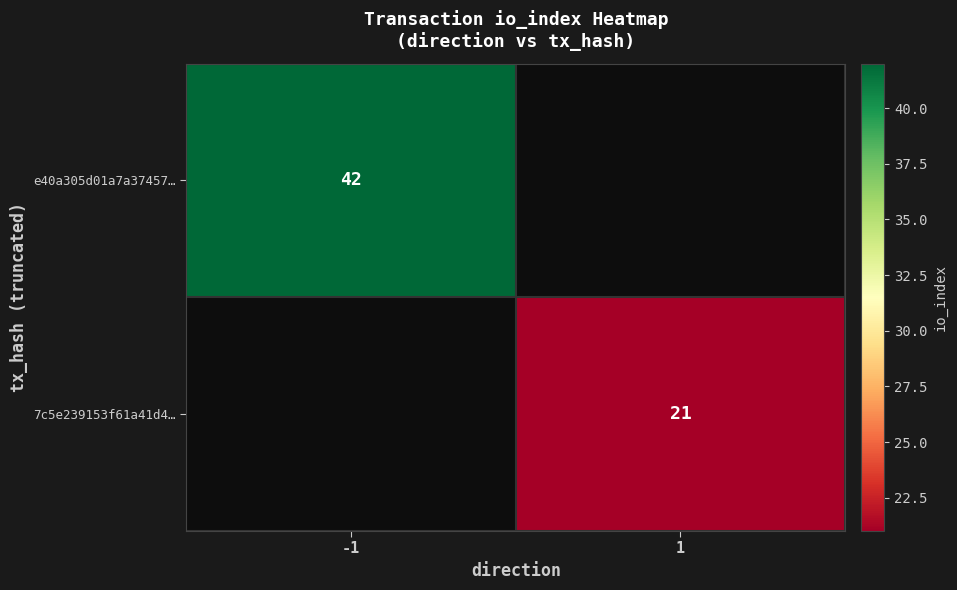

The value of 7c5e239153f61a41d4… at 1 is 33. True or false?

False